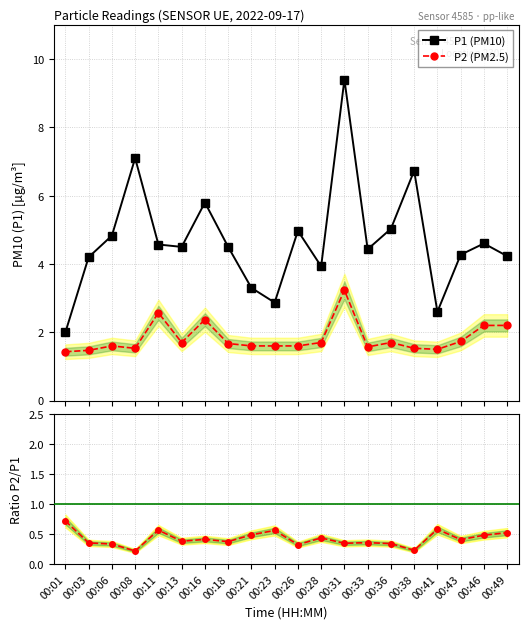

What is the difference between the second highest and minimum values in the P2 (PM2.5) series?

1.1